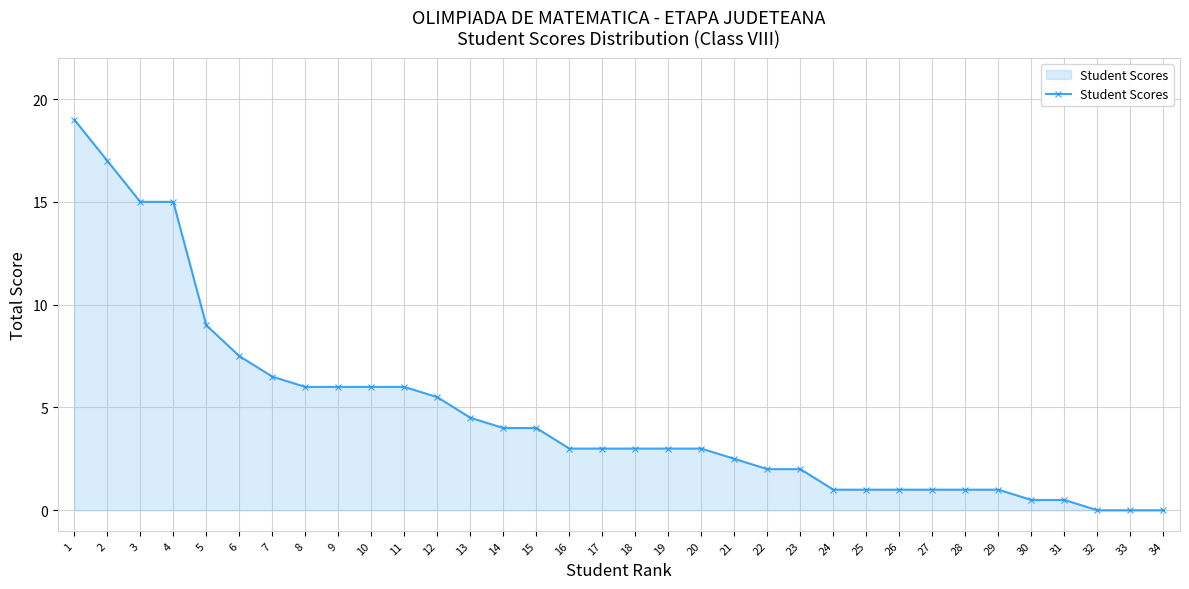

At which label does the data first exceed 3?

1